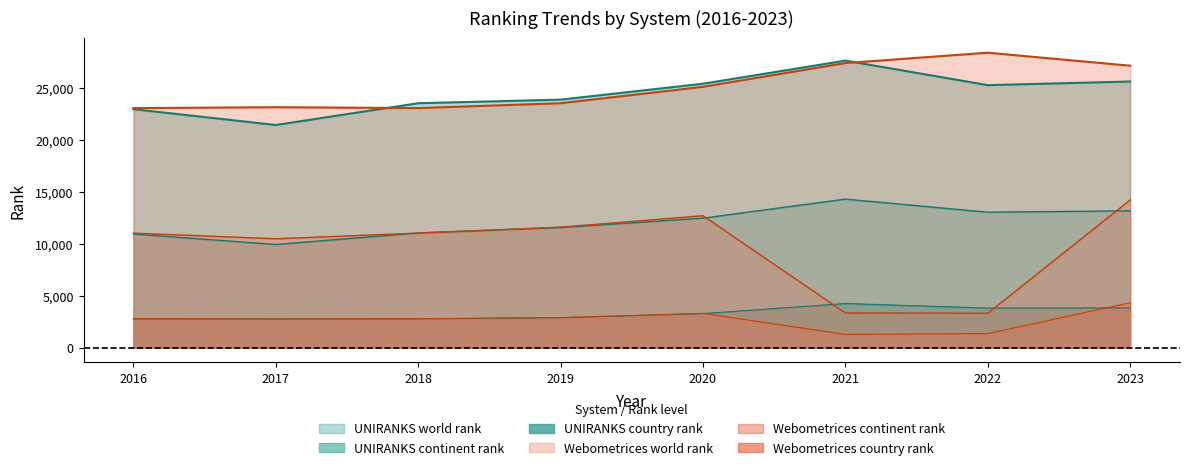

What is the difference between the second highest and second lowest values in the Webometrices continent rank series?

9356